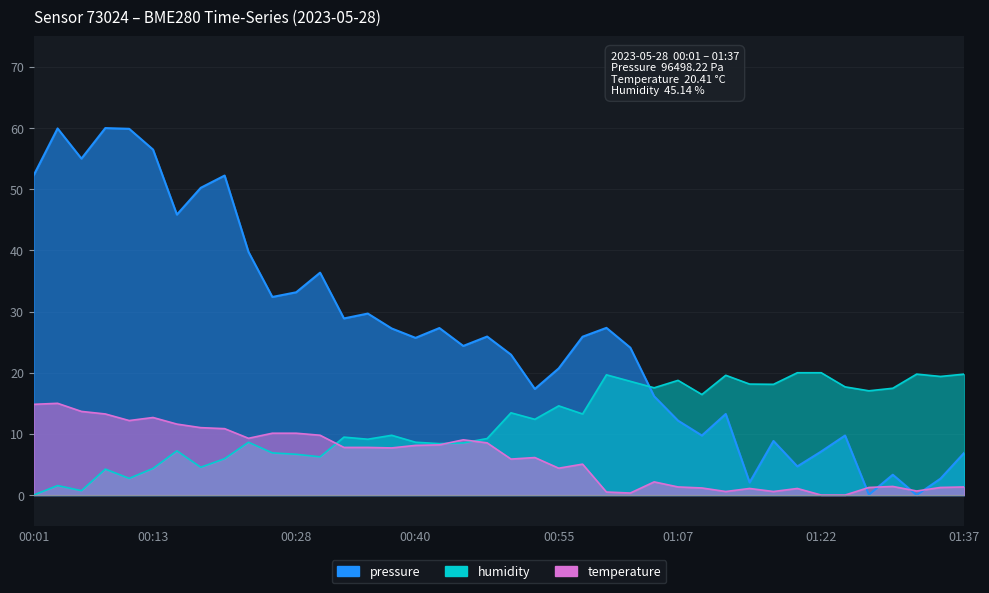

Which category has the lowest value across all series?

01:22